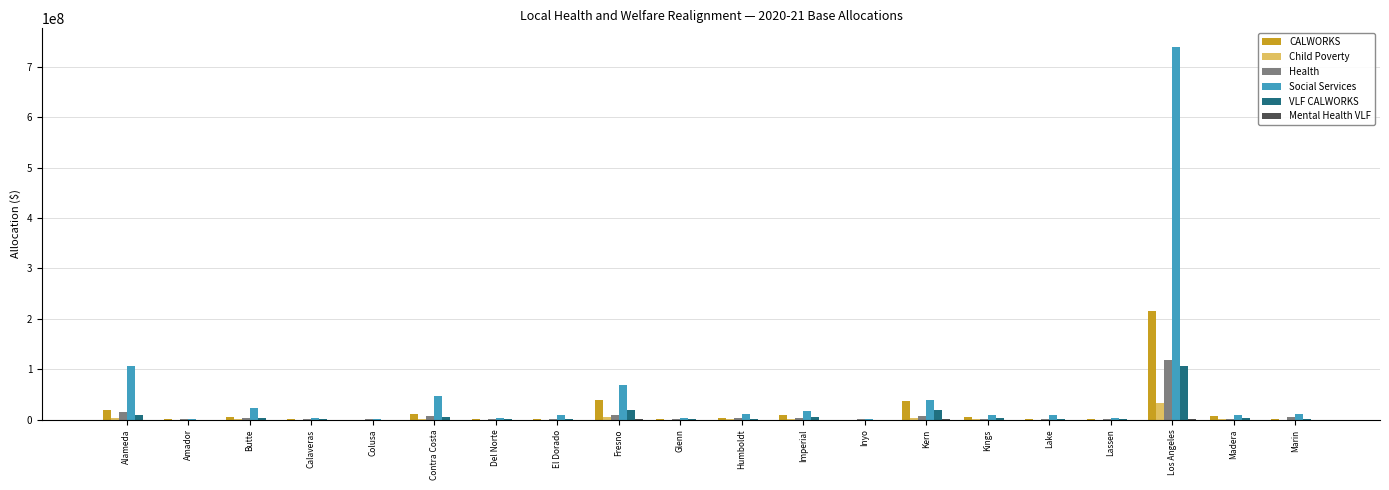

What is the highest value of the Social Services series?

739671577.5